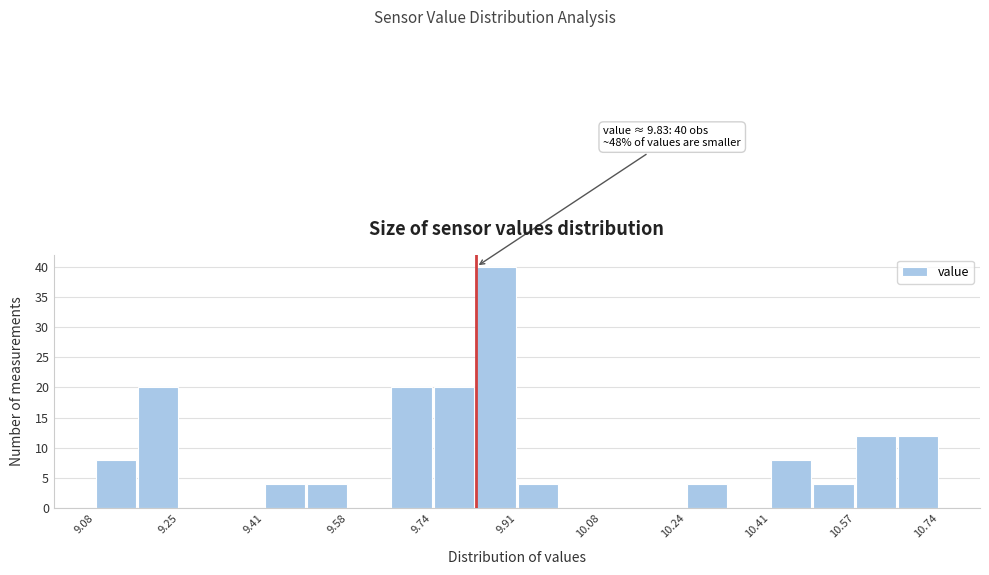

Over which range of the x-axis is the bar tallest?

9.82 to 9.92